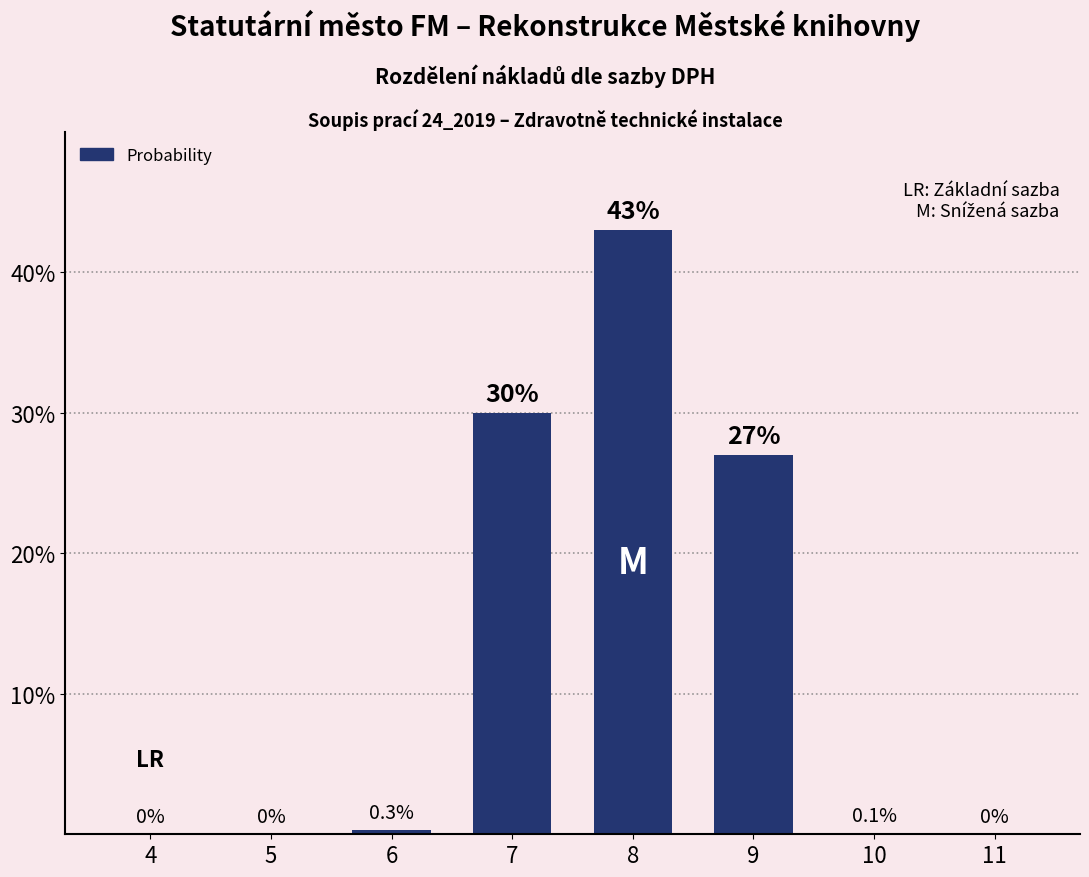

The chart shows a value of 0.1 at 10. True or false?

True